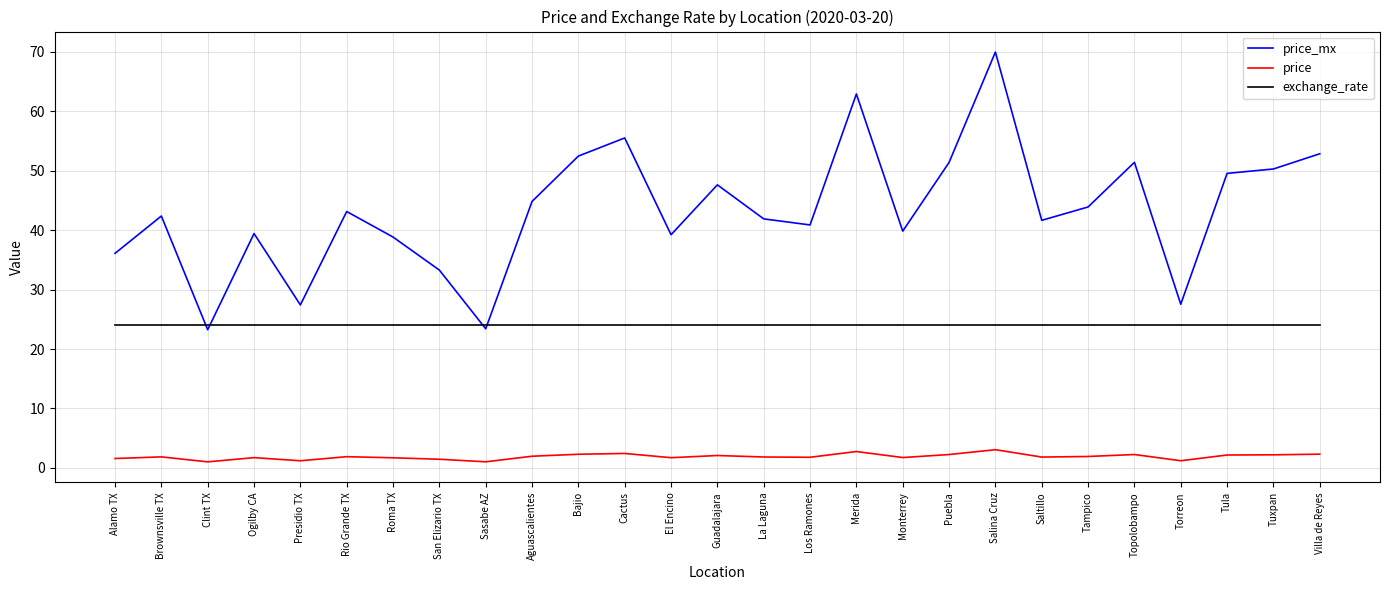

Which series changed the most between Ogilby CA and Rio Grande TX?

price_mx